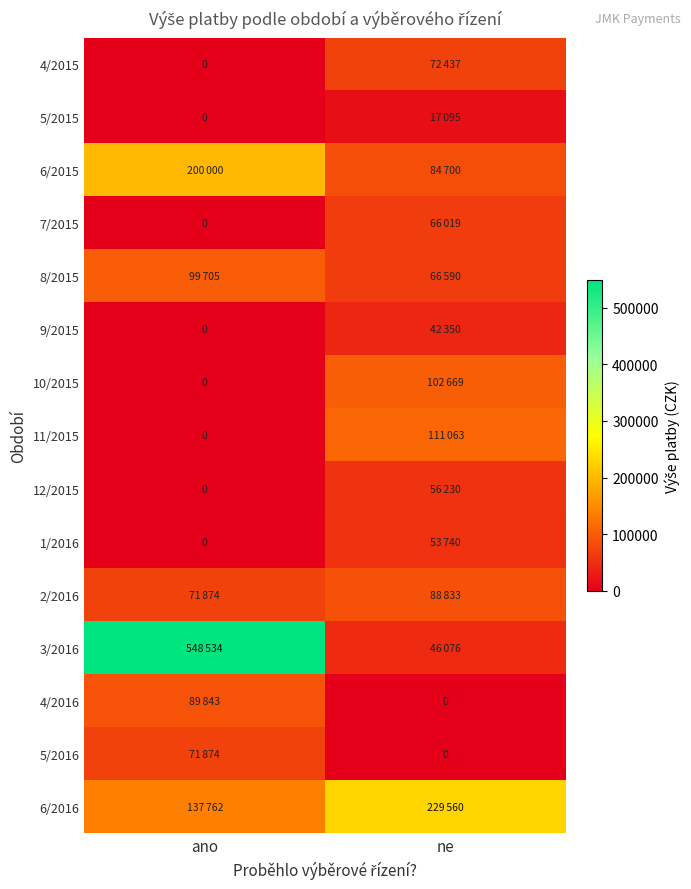

What is the difference between the maximum and minimum values in the 11/2015 series?

111063.0